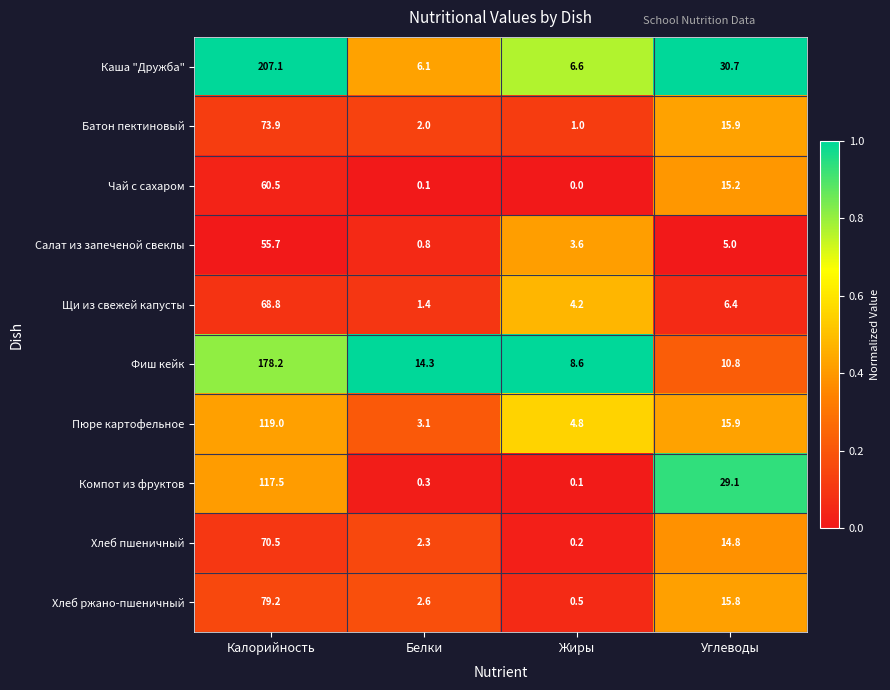

What is the total value across all series at Углеводы?

159.6